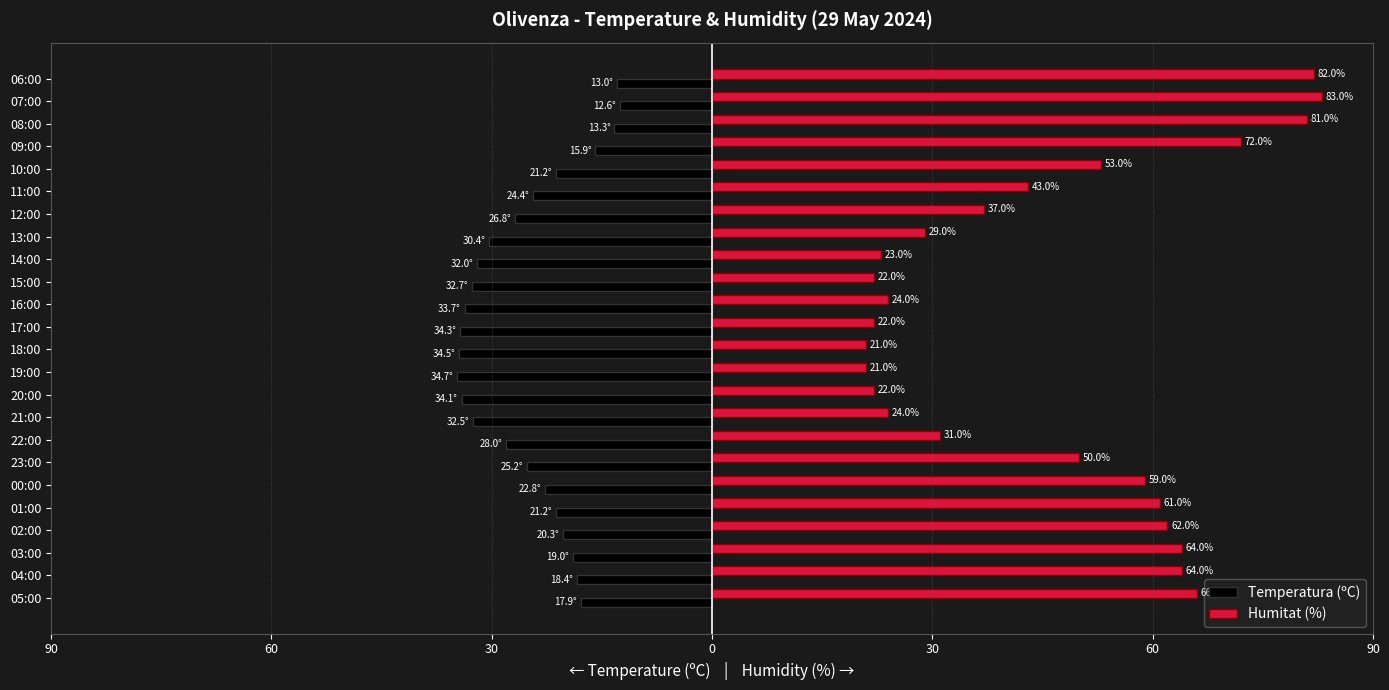

What is the difference between the maximum and minimum values in the Temperatura (ºC) series?

22.1